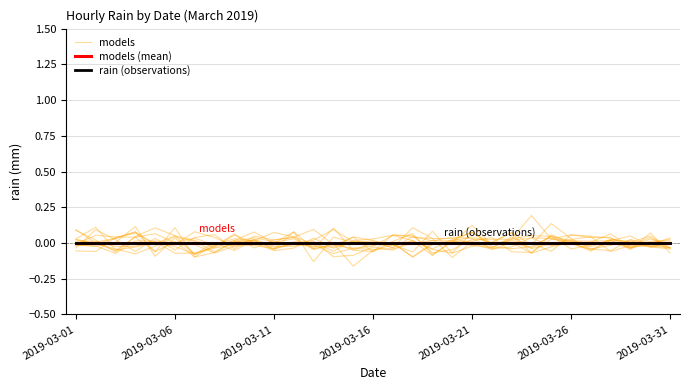

How many data points in models are above 0?

12